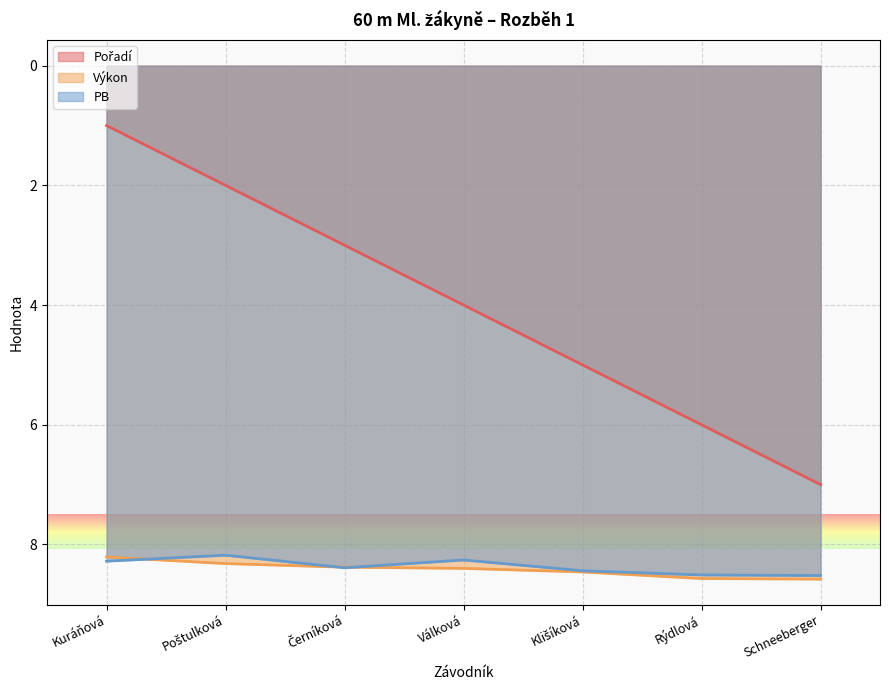

What is the sum of all PB values?

58.6